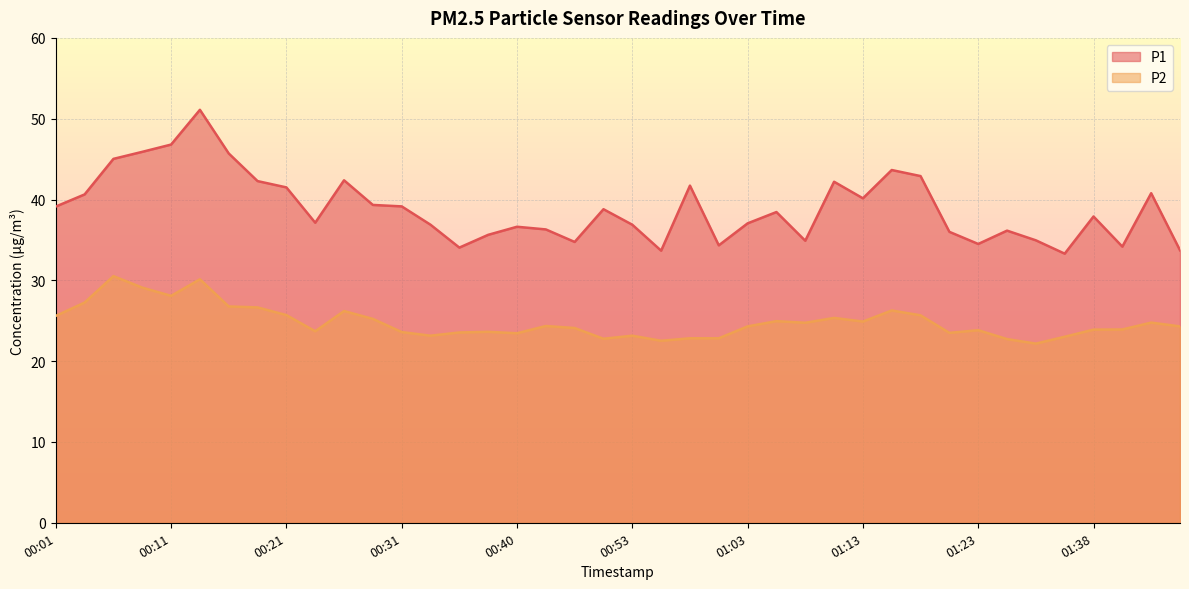

What is the value of the P1 point at the 6th from the left?

51.1